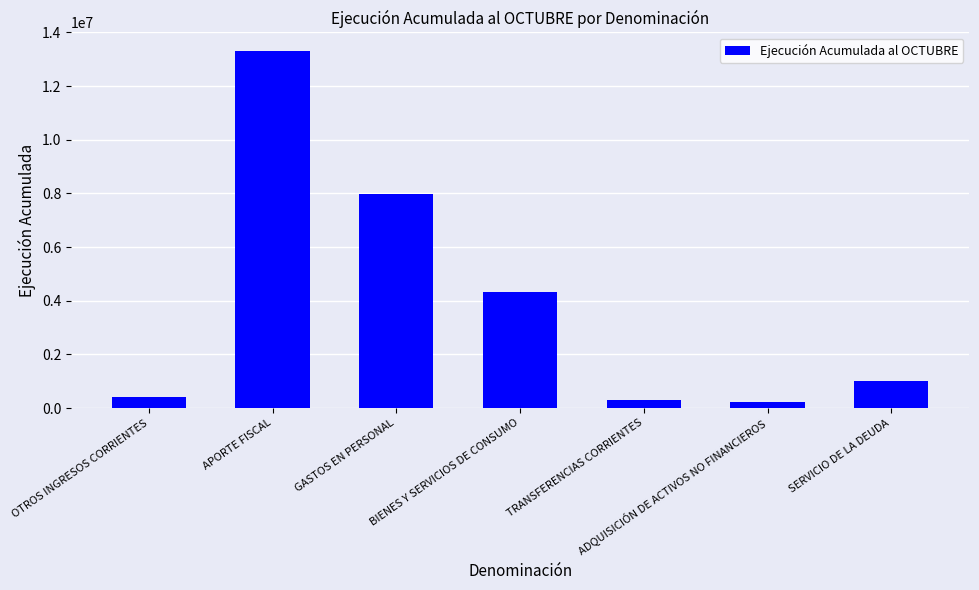

How many categories are shown in the chart?

7